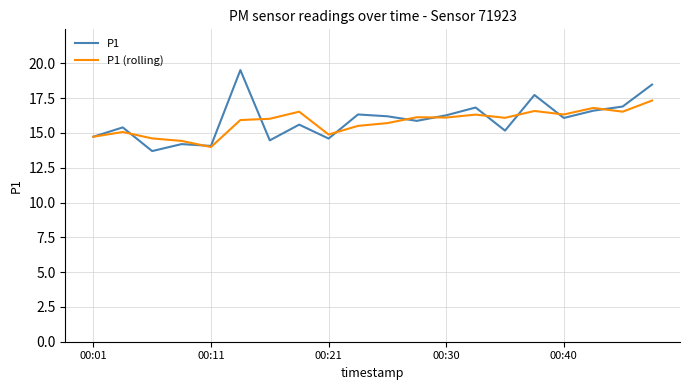

What is the maximum value shown in the chart?

19.5